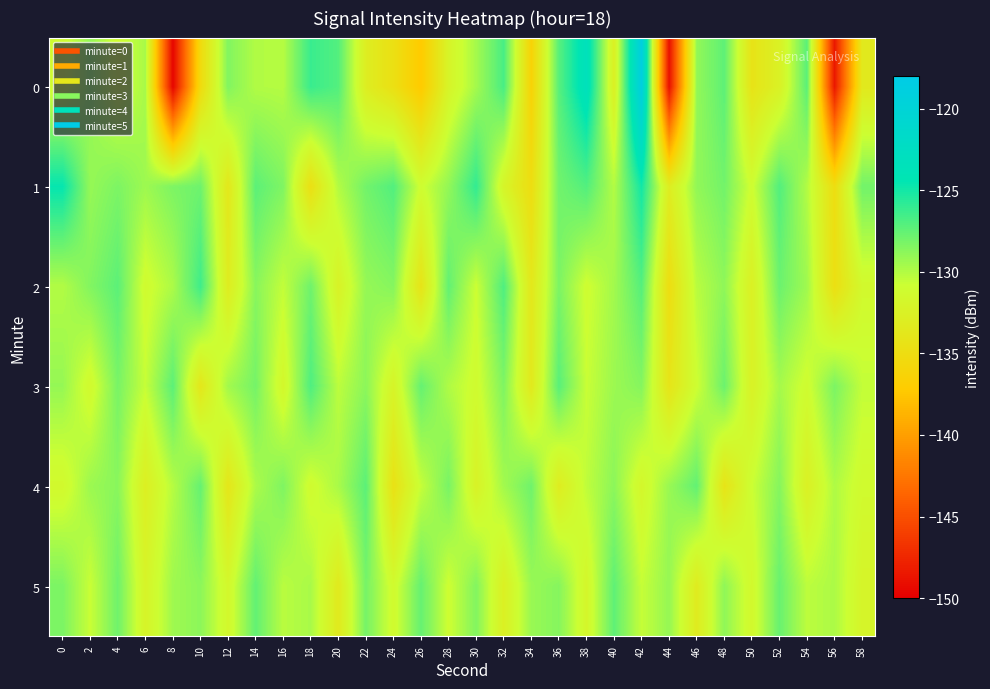

Reading right to left, transcribe all the data shown in this chart.

0: 58=-133.5	56=-148.5	54=-127.3	52=-132.5	50=-134.2	48=-127.3	46=-129.0	44=-149.0	42=-118.7	40=-132.7	38=-123.3	36=-127.2	34=-136.3	32=-126.7	30=-129.5	28=-132.1	26=-137.3	24=-134.7	22=-132.9	20=-127.0	18=-126.2	16=-130.1	14=-130.0	12=-128.5	10=-135.4	8=-149.6	6=-129.7	4=-131.1	2=-129.0	0=-131.2
1: 58=-128.0	56=-135.0	54=-130.0	52=-127.0	50=-131.0	48=-128.0	46=-129.0	44=-133.0	42=-125.0	40=-130.0	38=-127.0	36=-128.0	34=-135.0	32=-132.0	30=-126.0	28=-129.0	26=-131.0	24=-127.0	22=-128.0	20=-130.0	18=-134.7	16=-128.4	14=-127.3	12=-133.7	10=-127.9	8=-128.3	6=-129.4	4=-128.3	2=-129.1	0=-124.6
2: 58=-131.5	56=-134.8	54=-129.4	52=-127.8	50=-132.6	48=-128.9	46=-130.2	44=-135.0	42=-127.1	40=-129.5	38=-131.0	36=-128.3	34=-133.7	32=-126.9	30=-130.8	28=-127.5	26=-134.2	24=-128.6	22=-129.1	20=-132.3	18=-127.9	16=-130.5	14=-128.7	12=-133.1	10=-126.4	8=-129.8	6=-131.2	4=-127.3	2=-128.5	0=-130.0
3: 58=-130.5	56=-128.3	54=-131.1	52=-129.6	50=-132.4	48=-127.8	46=-130.9	44=-134.1	42=-128.6	40=-129.3	38=-130.7	36=-127.2	34=-133.5	32=-128.4	30=-131.2	28=-129.9	26=-127.6	24=-132.1	22=-128.8	20=-130.3	18=-126.9	16=-131.7	14=-128.1	12=-129.5	10=-133.8	8=-127.3	6=-130.6	4=-128.2	2=-131.4	0=-129.1
4: 58=-131.3	56=-129.9	54=-132.6	52=-128.6	50=-130.8	48=-134.2	46=-127.5	44=-129.2	42=-131.7	40=-128.8	38=-130.4	36=-133.1	34=-127.9	32=-129.5	30=-132.3	28=-128.2	26=-130.6	24=-134.5	22=-127.3	20=-129.7	18=-131.2	16=-128.4	14=-129.8	12=-133.9	10=-127.6	8=-130.1	6=-132.8	4=-128.7	2=-129.3	0=-131.5
5: 58=-132.0	56=-129.8	54=-130.3	52=-127.7	50=-131.5	48=-128.9	46=-133.2	44=-129.1	42=-130.6	40=-127.4	38=-131.8	36=-128.6	34=-129.2	32=-132.7	30=-128.5	28=-130.9	26=-127.6	24=-131.3	22=-128.1	20=-133.4	18=-129.7	16=-130.2	14=-127.5	12=-131.6	10=-128.8	8=-129.4	6=-132.1	4=-127.9	2=-130.7	0=-128.3